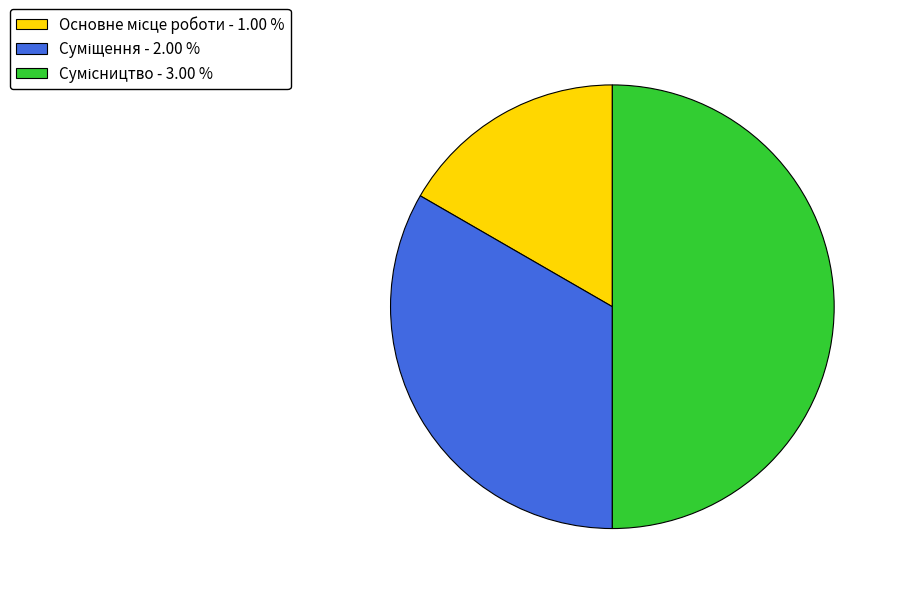

Is Сумісництво the majority of the pie?

No